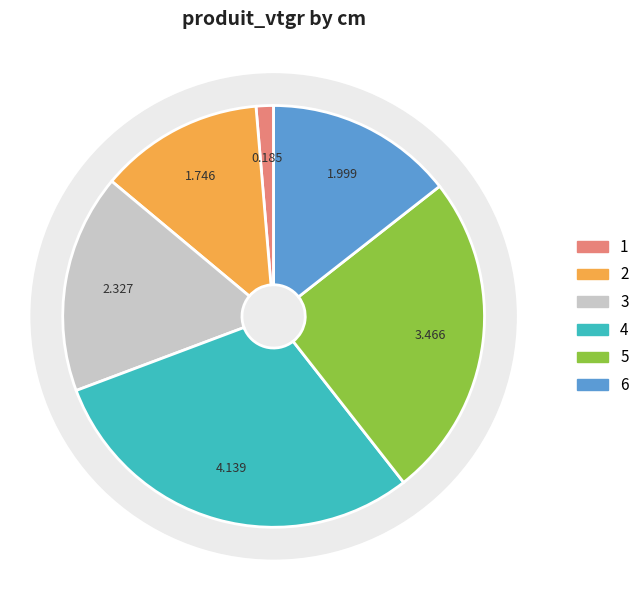

To the nearest percent, what is the average slice percentage?

17%